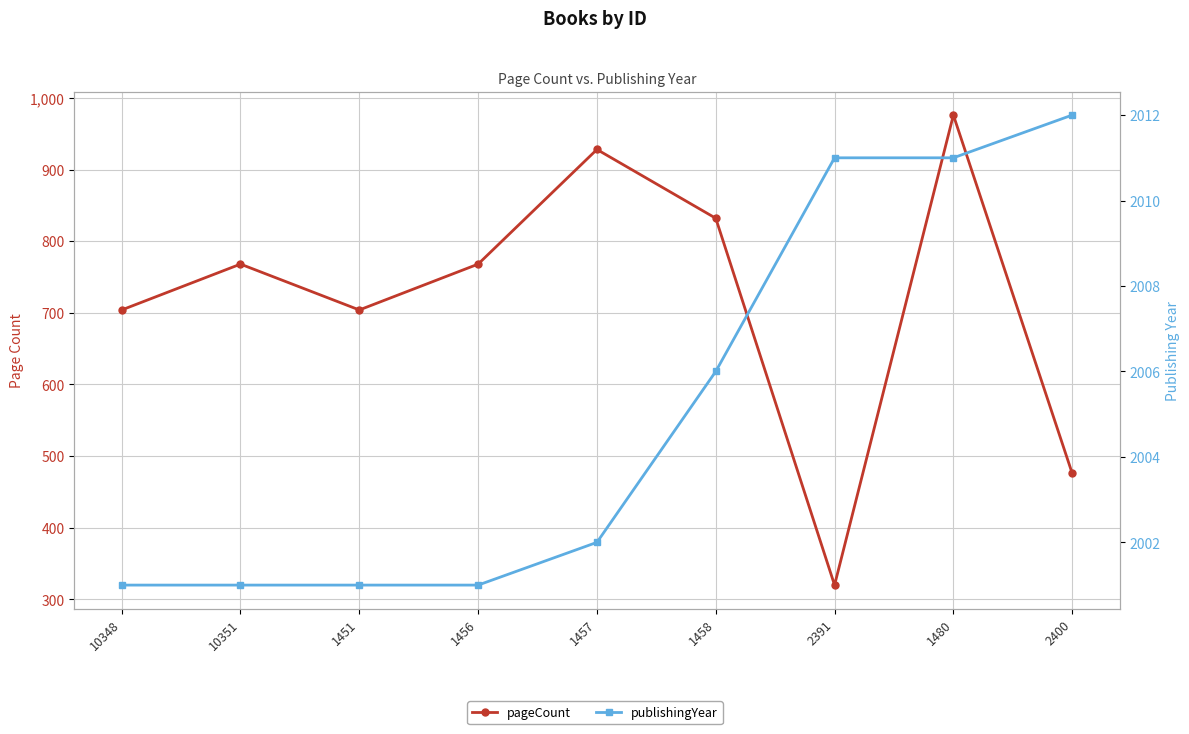

What is the label of the 1st point from the left?

10348